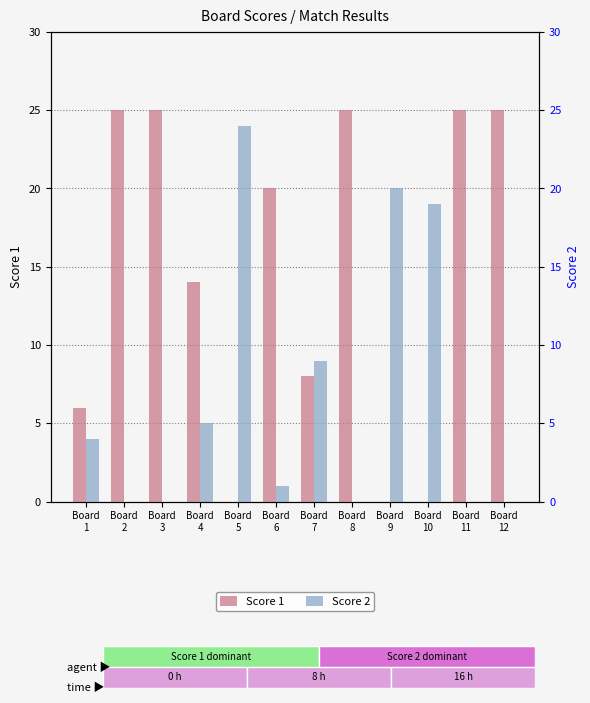

Which series has the largest total across all categories?

Score 1